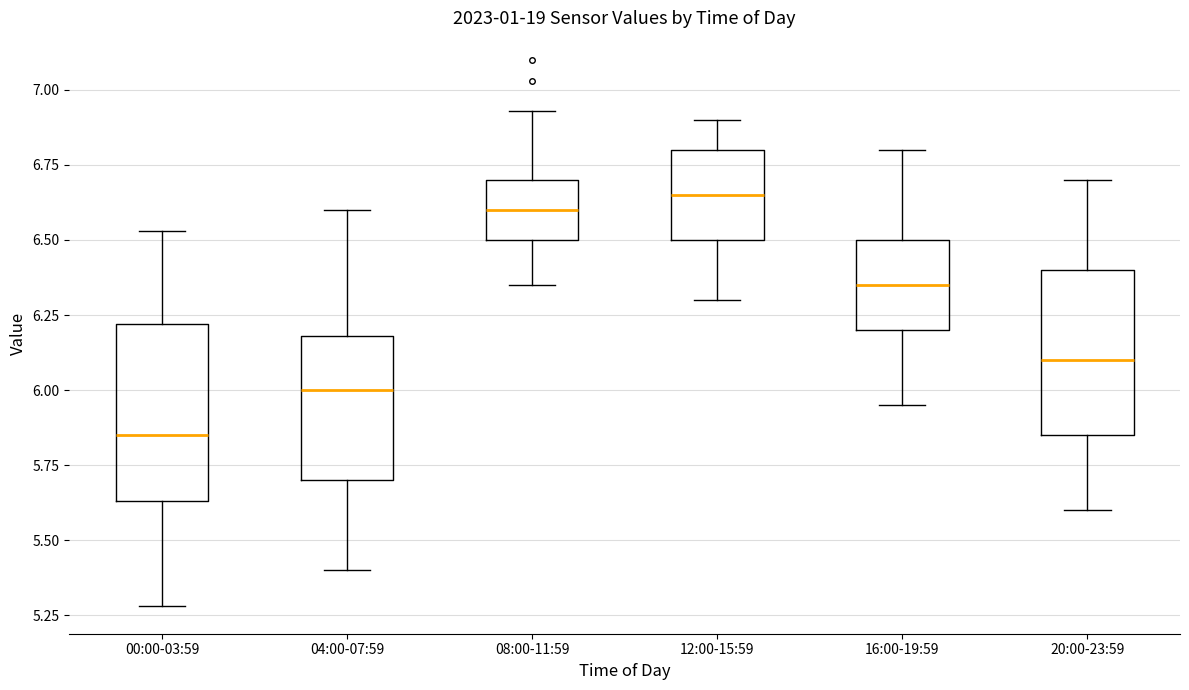

Which box's median line is the highest?

12:00-15:59